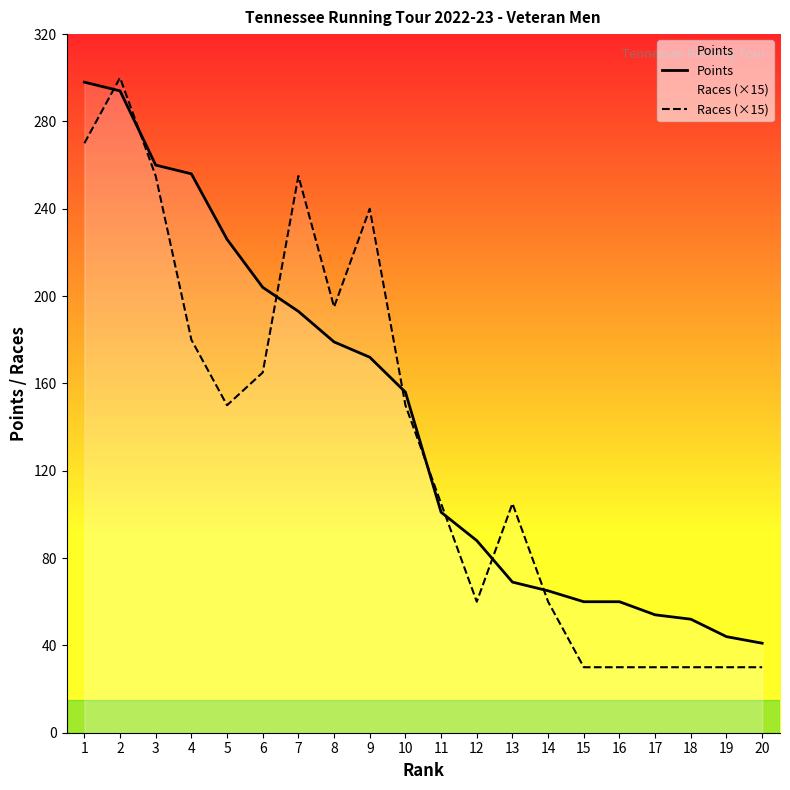

What are all the series names shown in the legend?

Points, Races (×15)